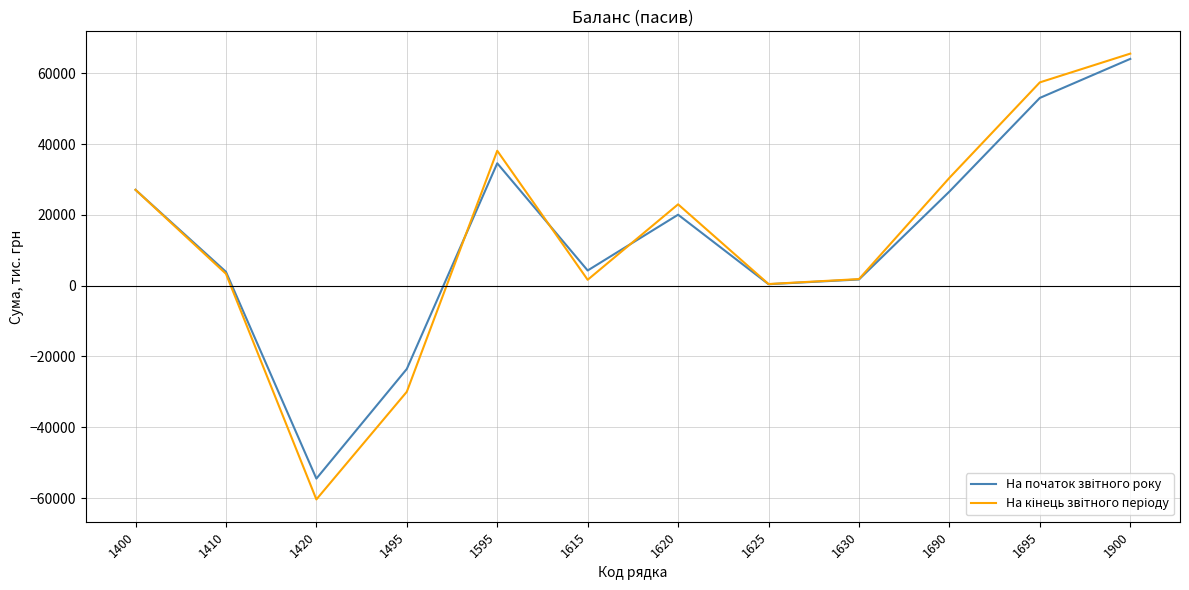

What is the total value across all series at 1690?

57014.9